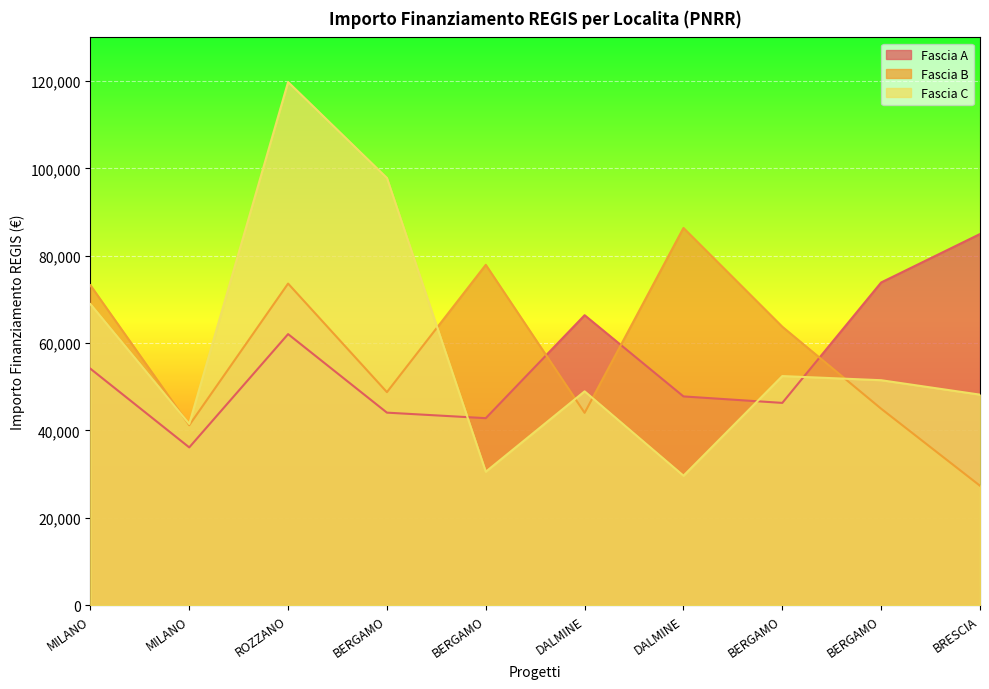

Where does the Fascia A series first go above 54144?

MILANO